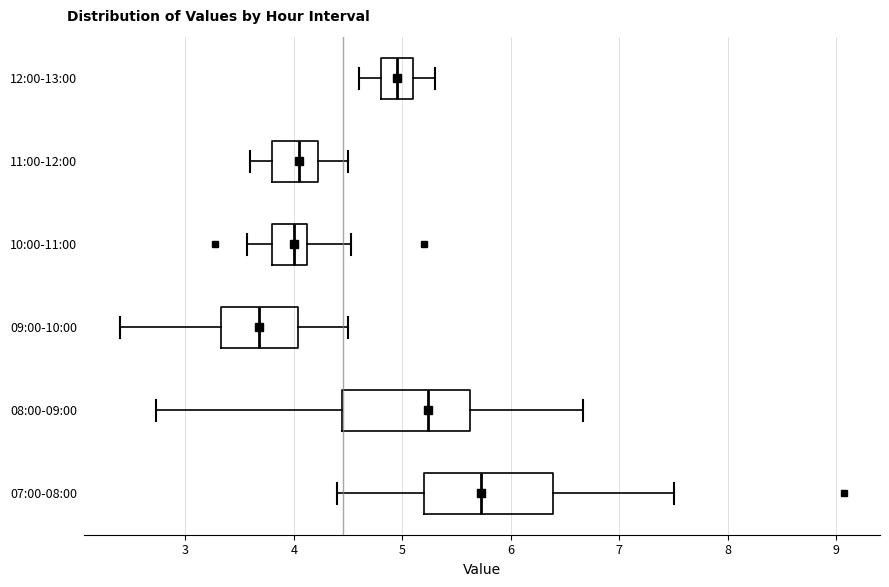

Where is the left edge of the box for 11:00-12:00 on the x-axis? The values are not printed on the chart, so give them approximately, as read against the axis.

3.8